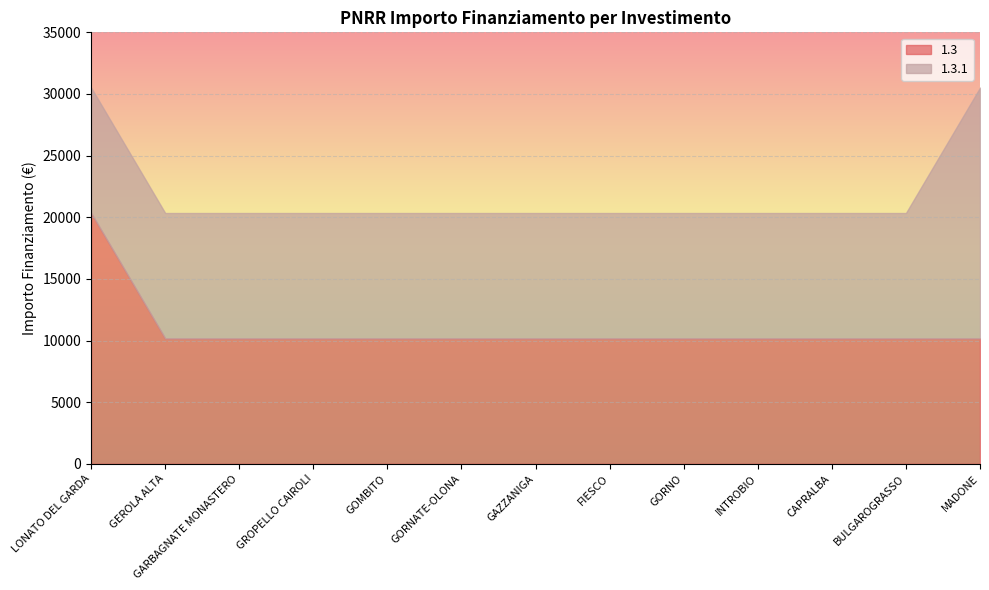

What is the label of the 12th point from the right?

GEROLA ALTA